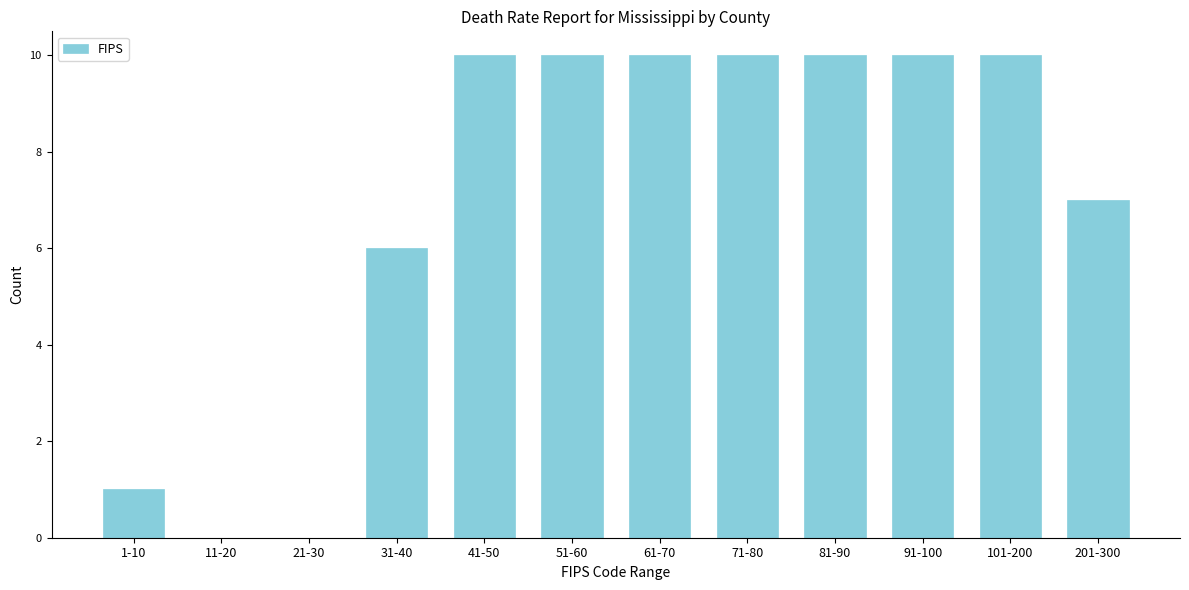

Reading left to right, list all the values displayed in this chart.

1-10=1	11-20=0	21-30=0	31-40=6	41-50=10	51-60=10	61-70=10	71-80=10	81-90=10	91-100=10	101-200=10	201-300=7